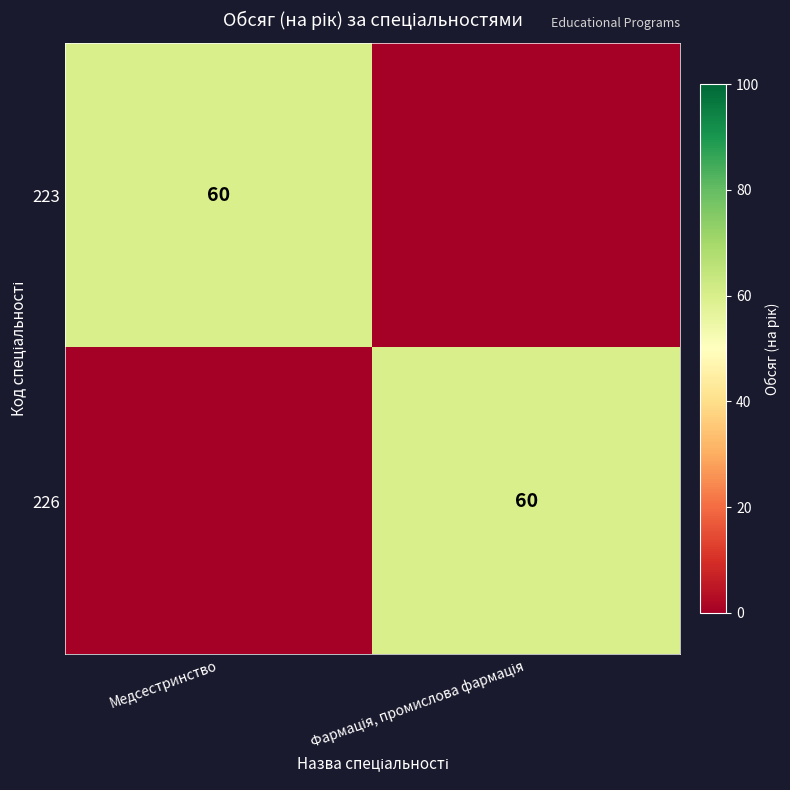

The 223 series shows 60 at Медсестринство. True or false?

True